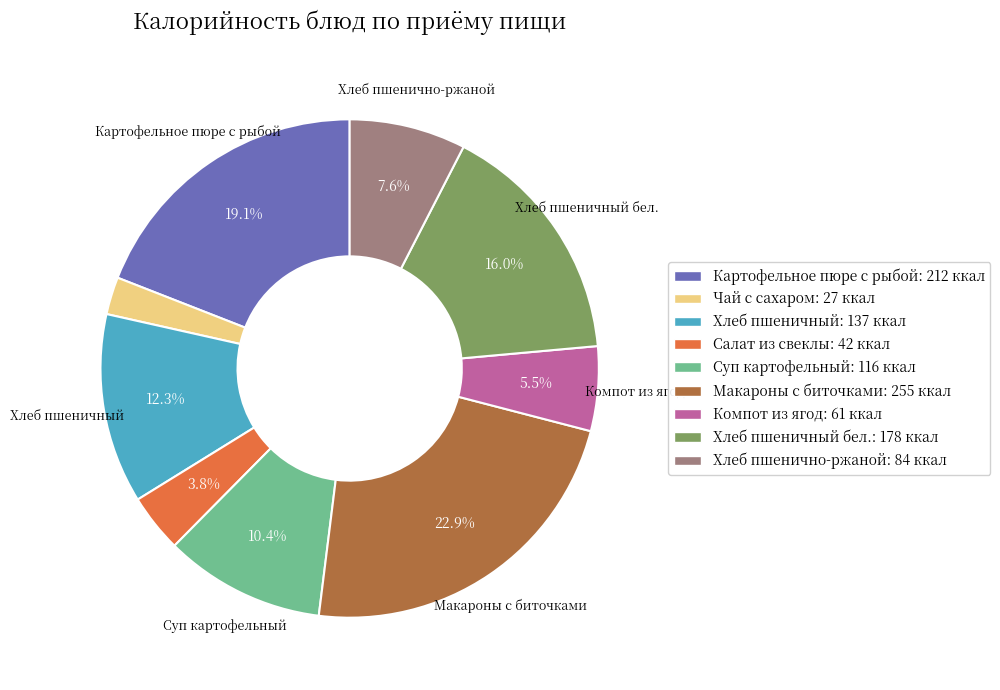

Is there any slice that represents more than half of the pie?

No